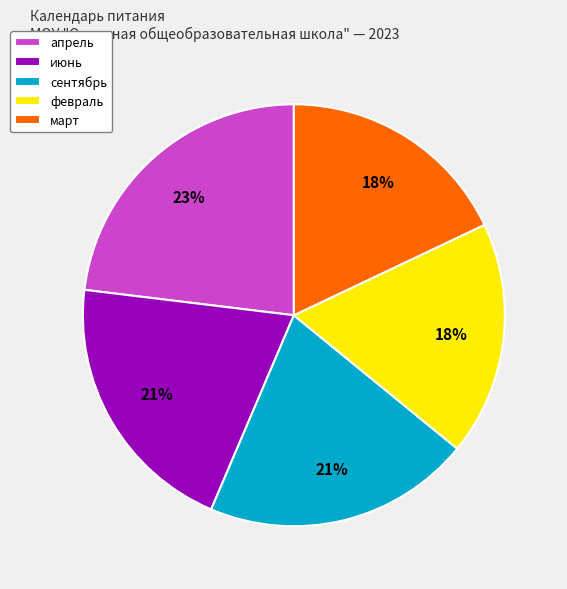

Do июнь and сентябрь together represent more than half of the pie?

No